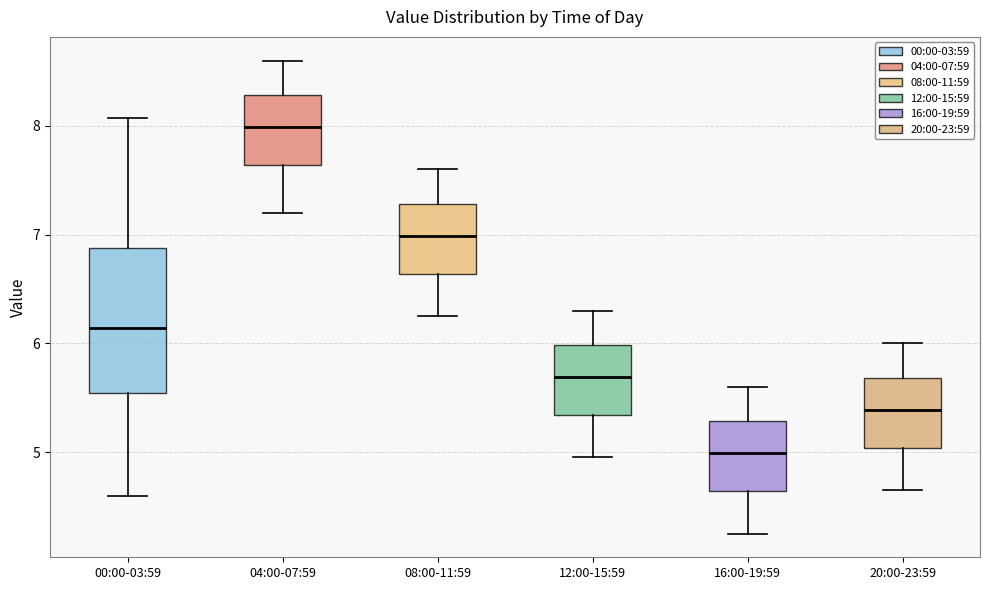

Reading left to right, read every box against the y-axis: the position of its median line, the range the box covers, and the ends of its whiskers. The values are not printed on the chart, so give them approximately, as read against the axis.

00:00-03:59: median 6.1, box 5.5 to 6.9, whiskers 4.6 to 8.1
04:00-07:59: median 8.0, box 7.6 to 8.3, whiskers 7.2 to 8.6
08:00-11:59: median 7.0, box 6.6 to 7.3, whiskers 6.3 to 7.6
12:00-15:59: median 5.7, box 5.3 to 6.0, whiskers 5.0 to 6.3
16:00-19:59: median 5.0, box 4.6 to 5.3, whiskers 4.3 to 5.6
20:00-23:59: median 5.4, box 5.0 to 5.7, whiskers 4.7 to 6.0